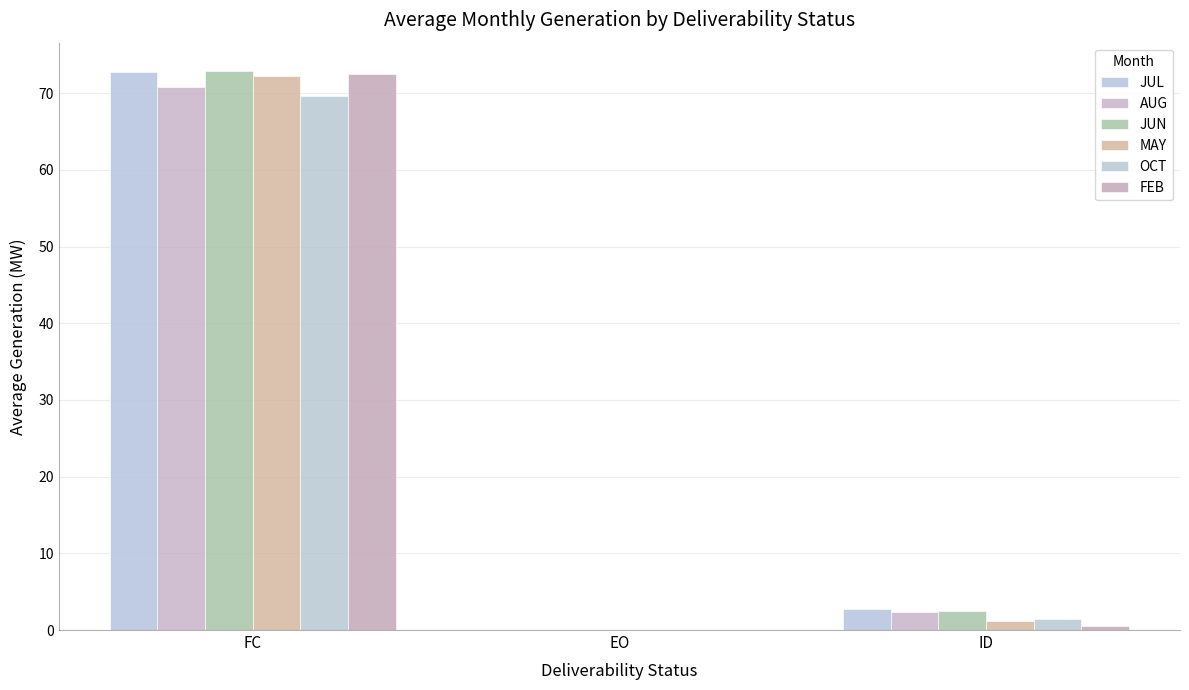

Reading left to right, extract all data points from this chart.

JUL: FC=72.7	EO=0.0	ID=2.7
AUG: FC=70.9	EO=0.0	ID=2.4
JUN: FC=72.9	EO=0.0	ID=2.5
MAY: FC=72.3	EO=0.0	ID=1.2
OCT: FC=69.6	EO=0.0	ID=1.4
FEB: FC=72.4	EO=0.0	ID=0.6